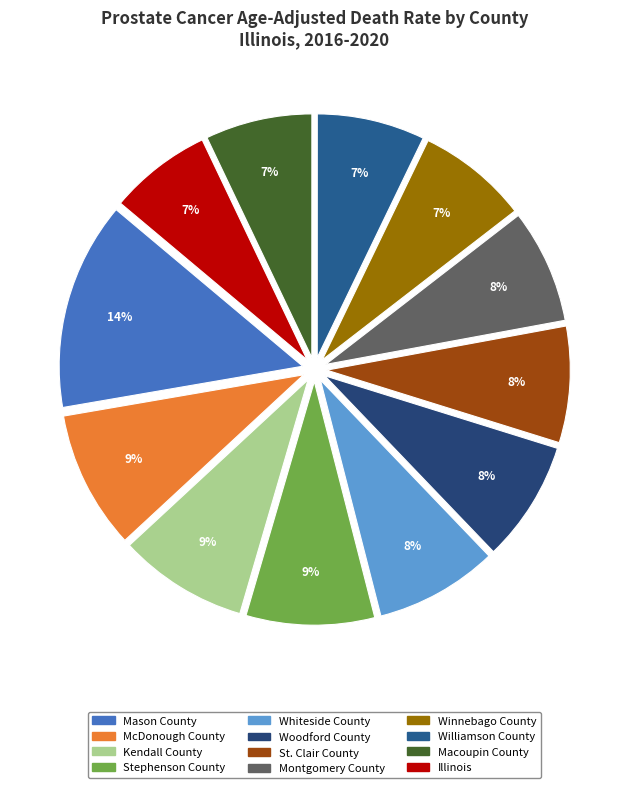

What is the ratio of the value at Stephenson County to the value at Winnebago County?

1.2